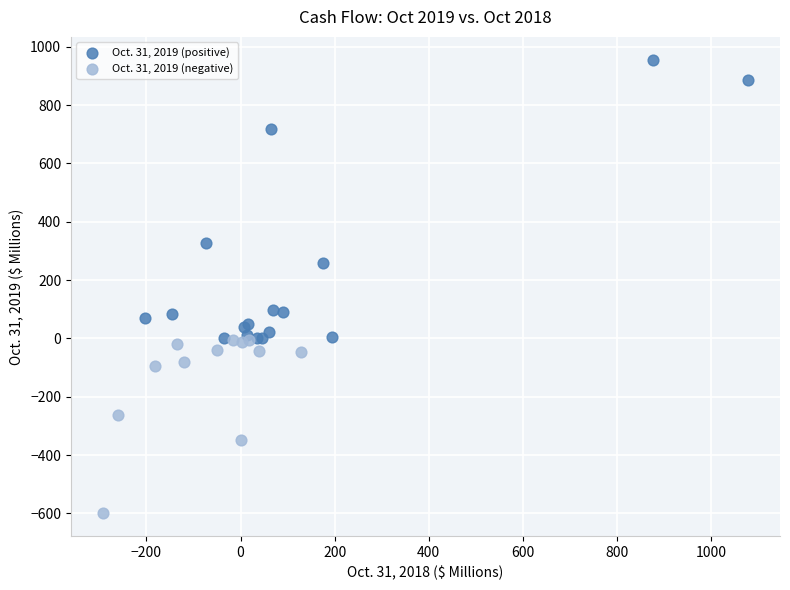

Which series contains the highest Y value?

Oct. 31, 2019 (positive)